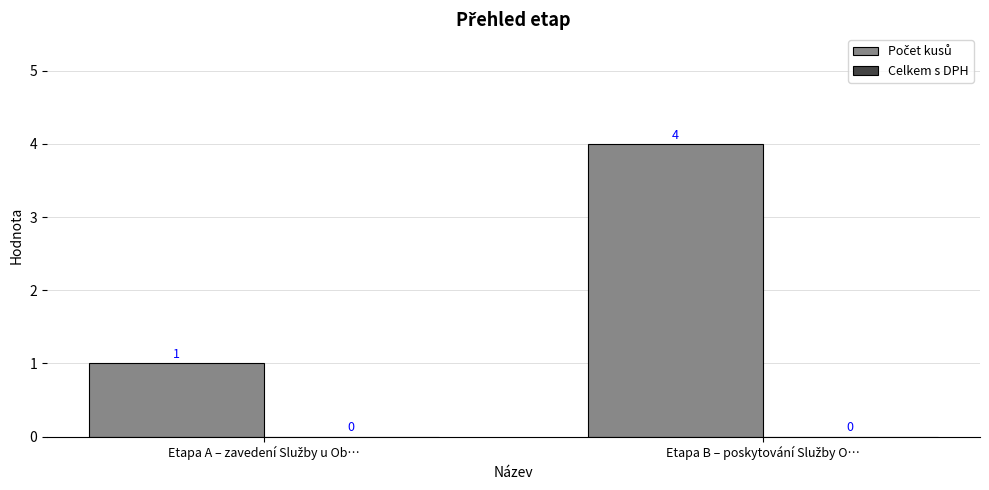

Reading right to left, list all the values displayed in this chart.

4	1